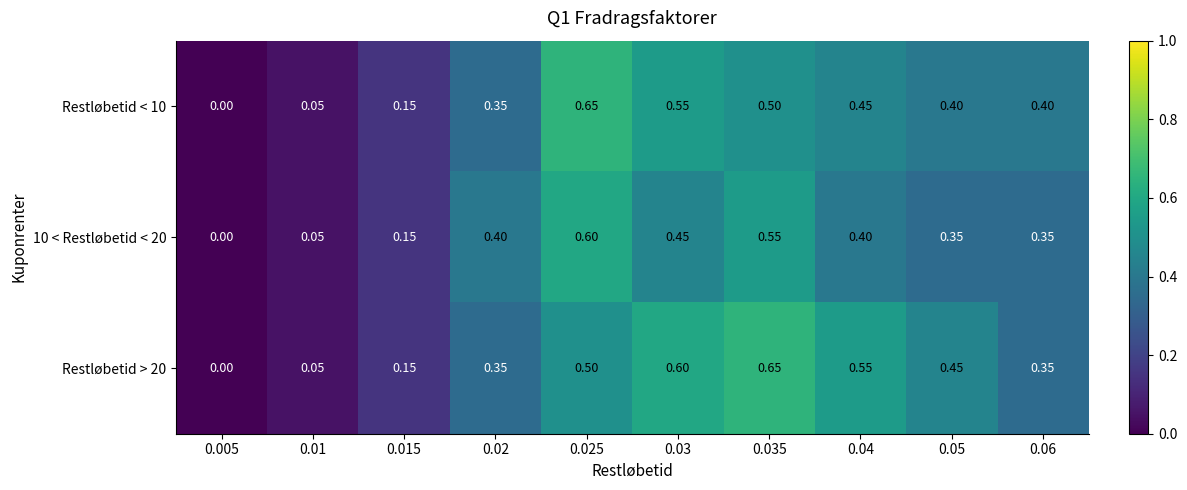

Which category has the lowest value across all series?

0.005